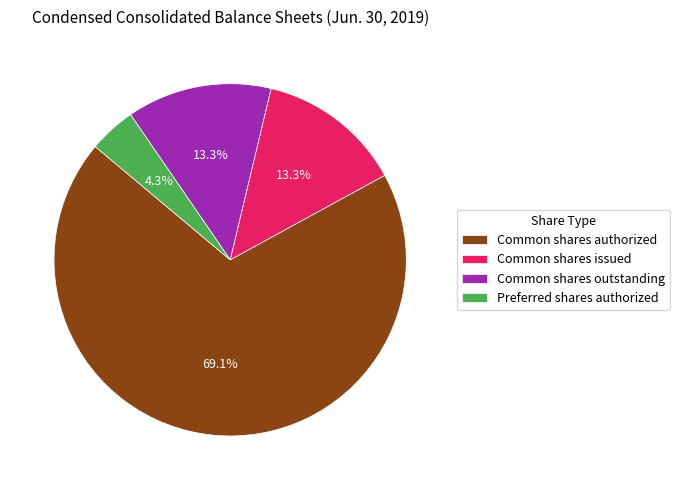

Which category has the biggest portion of the pie?

Common shares authorized